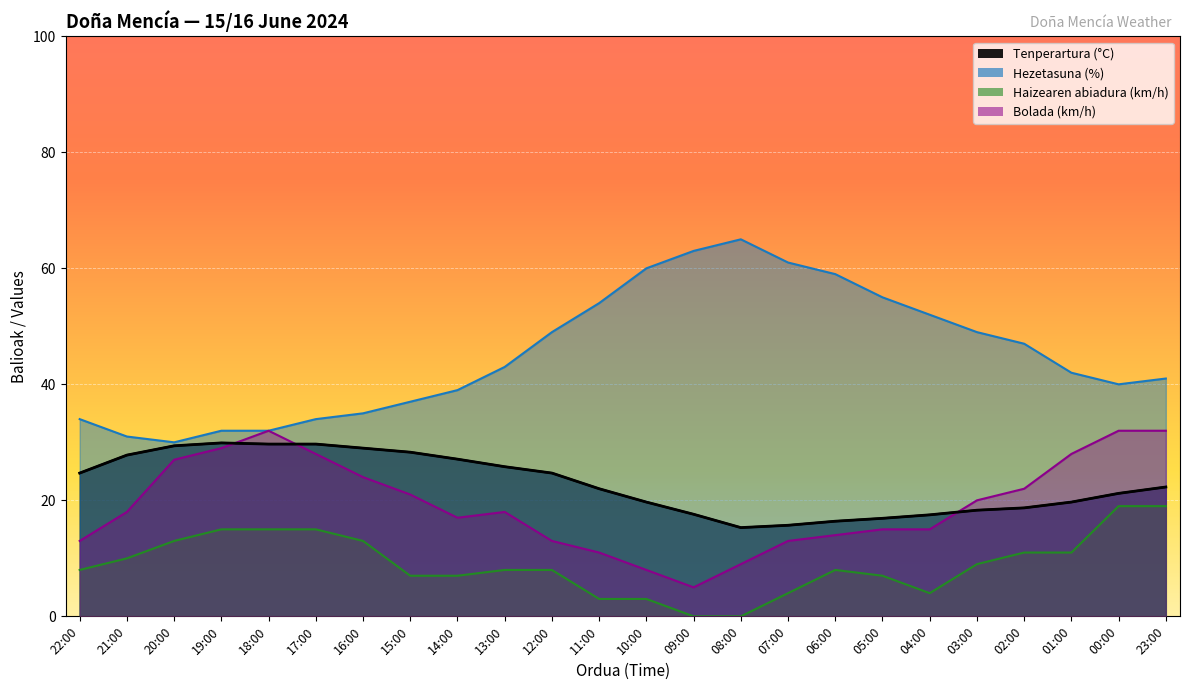

Which series has the largest range (max minus min)?

Hezetasuna (%)